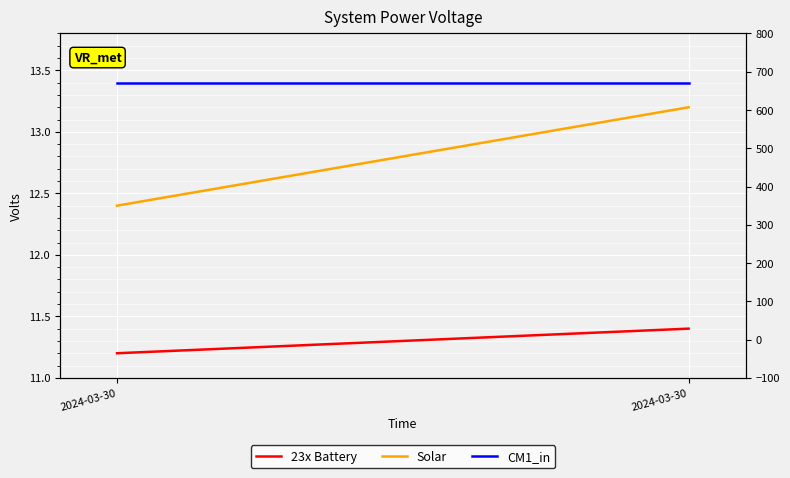

What is the total value across all series at 2024-03-30?

37.0